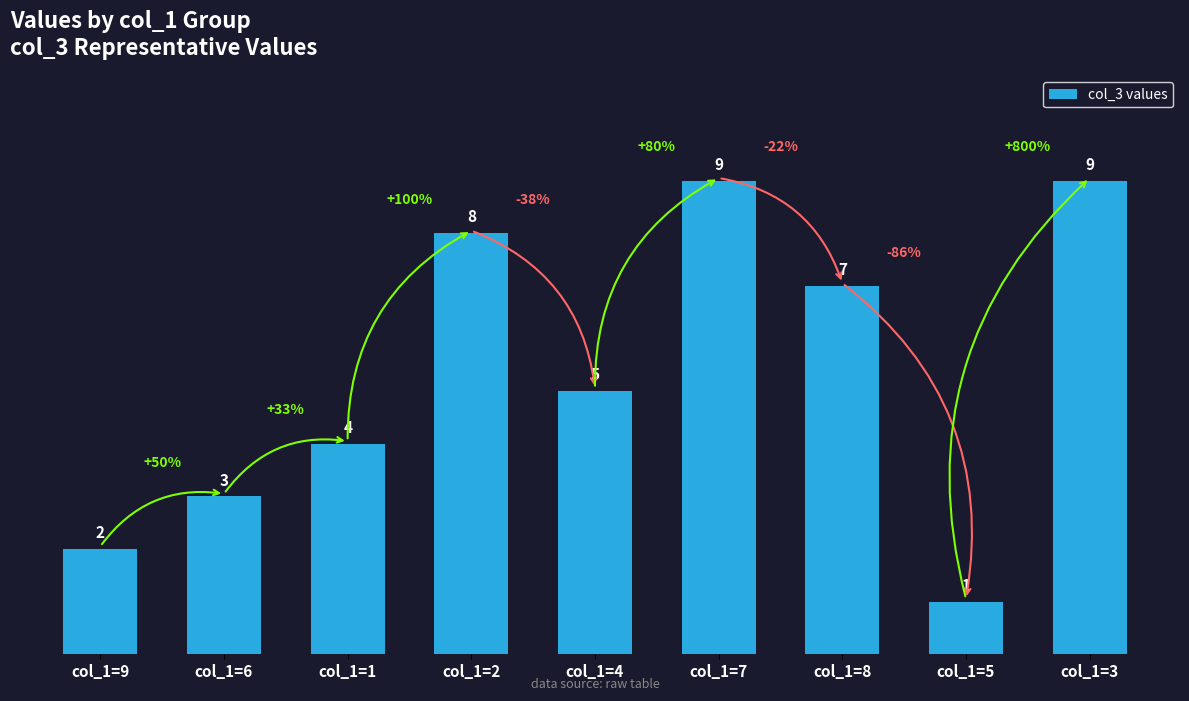

At which label does the data first exceed 5?

col_1=2